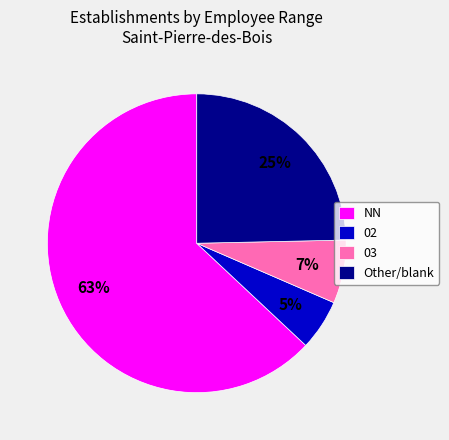

Which has a higher value, 02 or NN?

NN